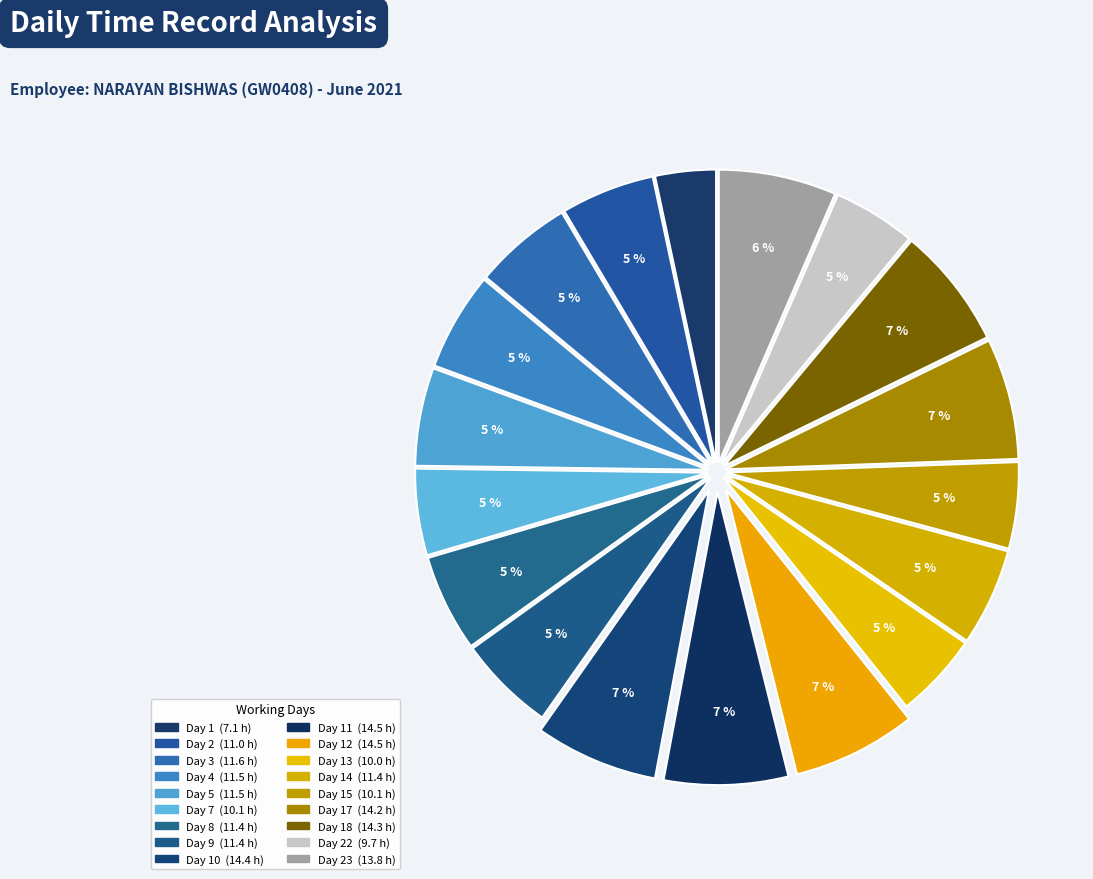

Count the number of slices in the pie.

18